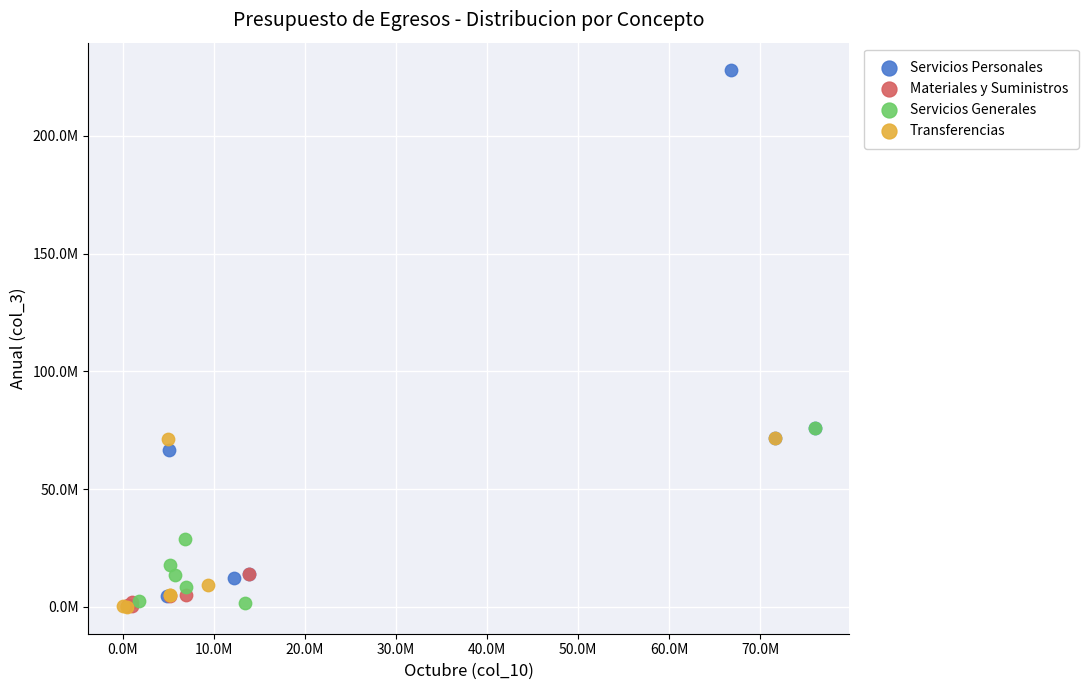

What are all the series names shown in the legend?

Servicios Personales, Materiales y Suministros, Servicios Generales, Transferencias